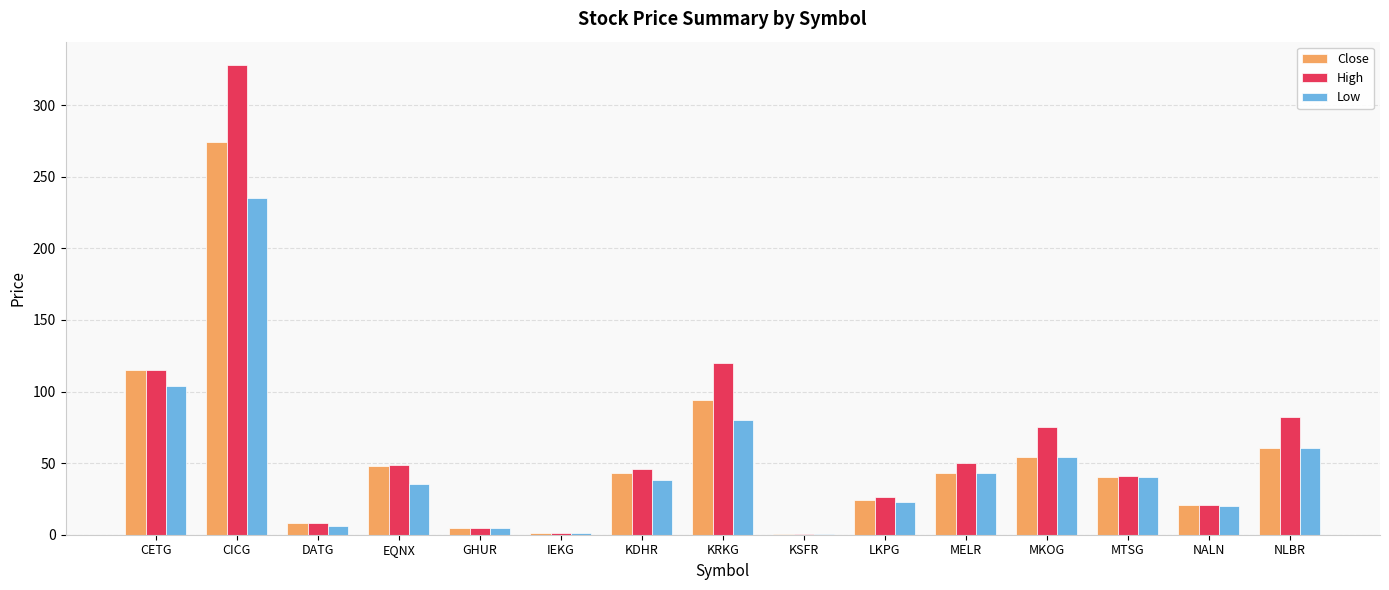

Which series has the widest spread of values?

High